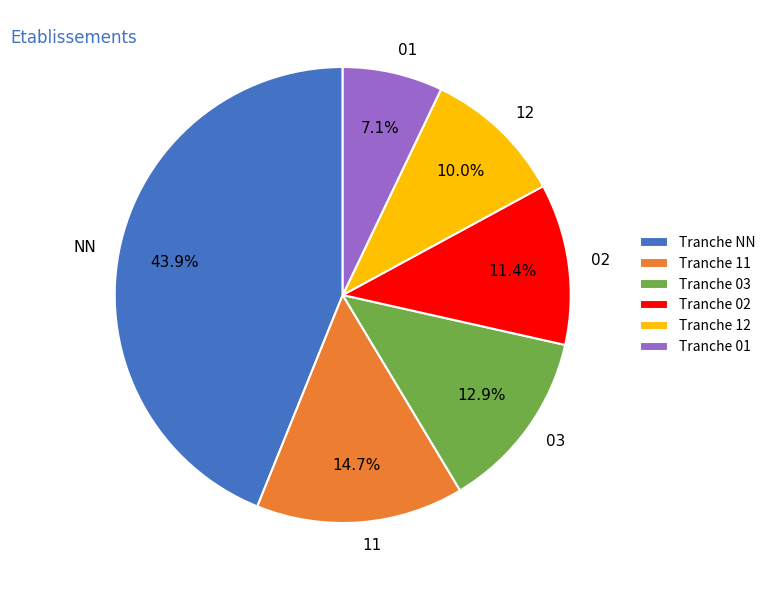

True or false: 02 accounts for 3% of the total.

False